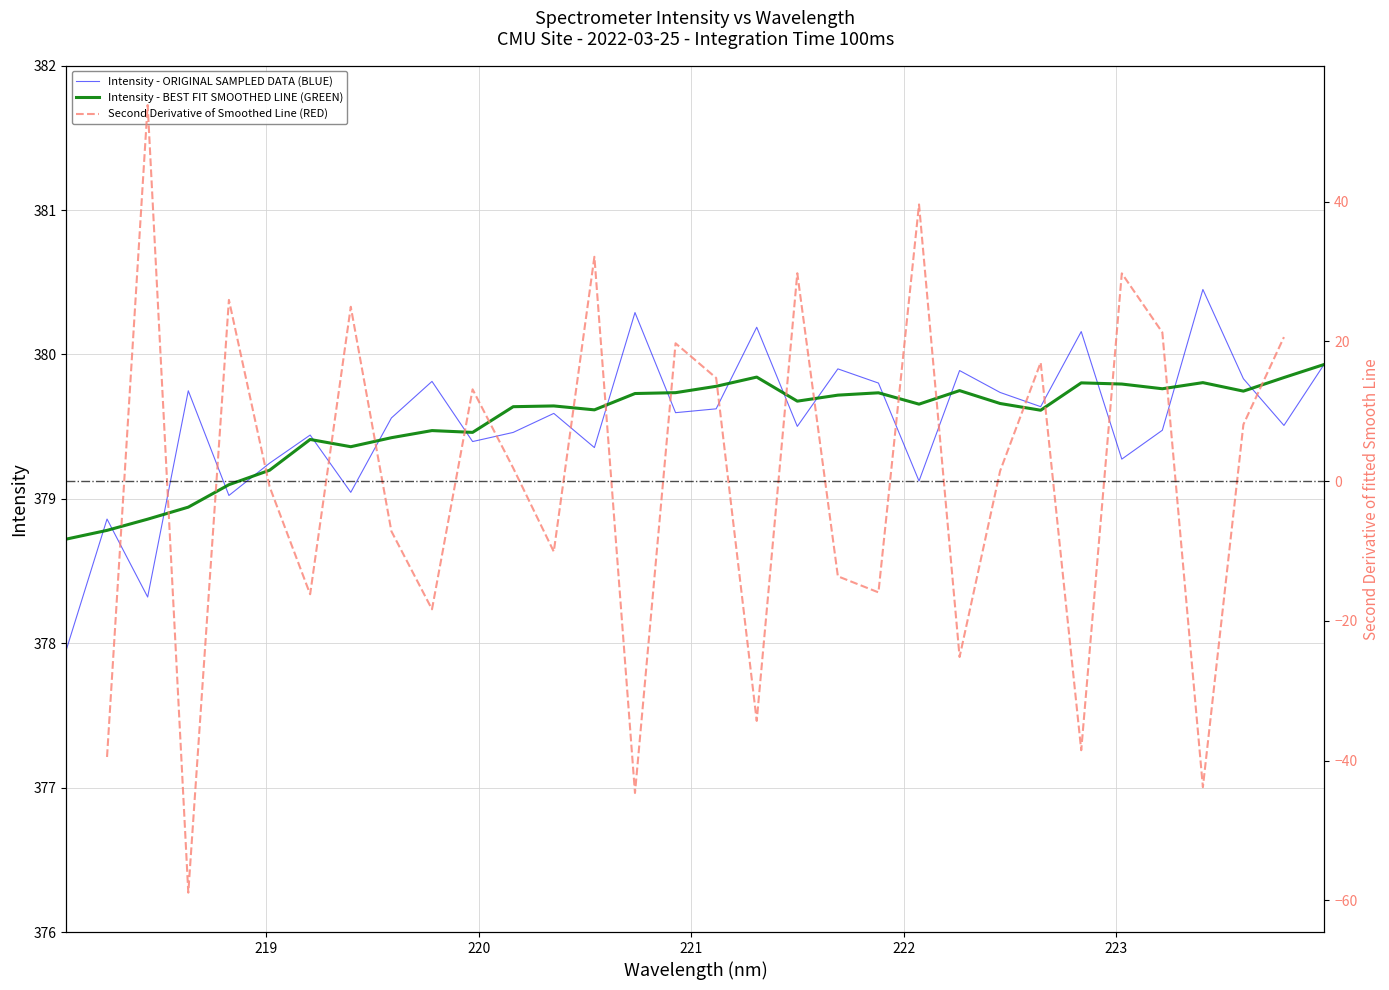

What is the lowest value of the Intensity - ORIGINAL SAMPLED DATA (BLUE) series?

378.0